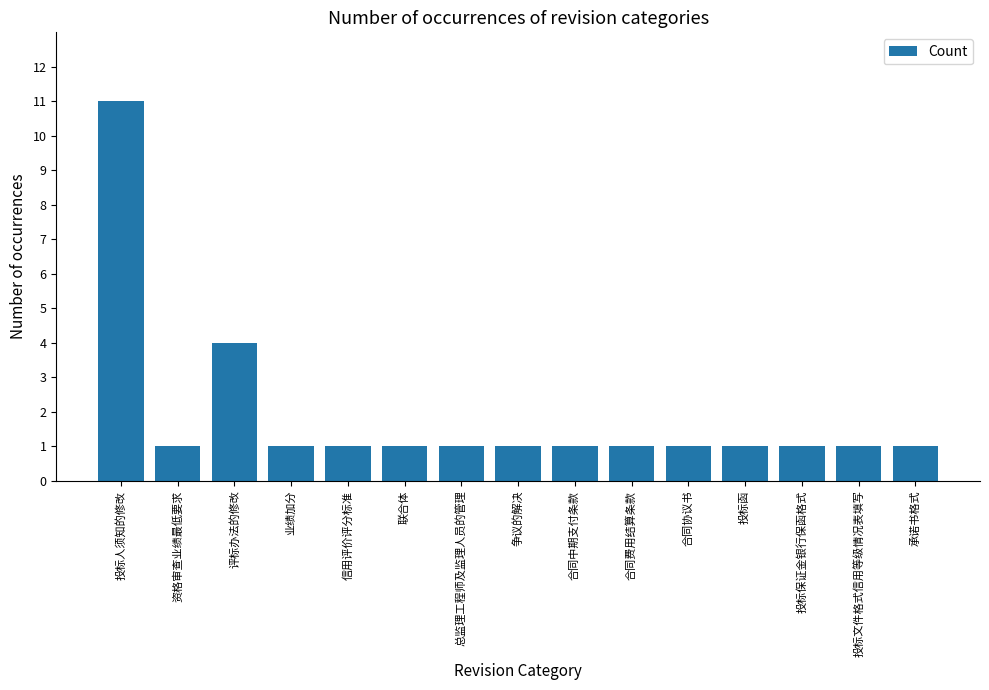

Are the bars grouped side by side (vs. stacked)?

No